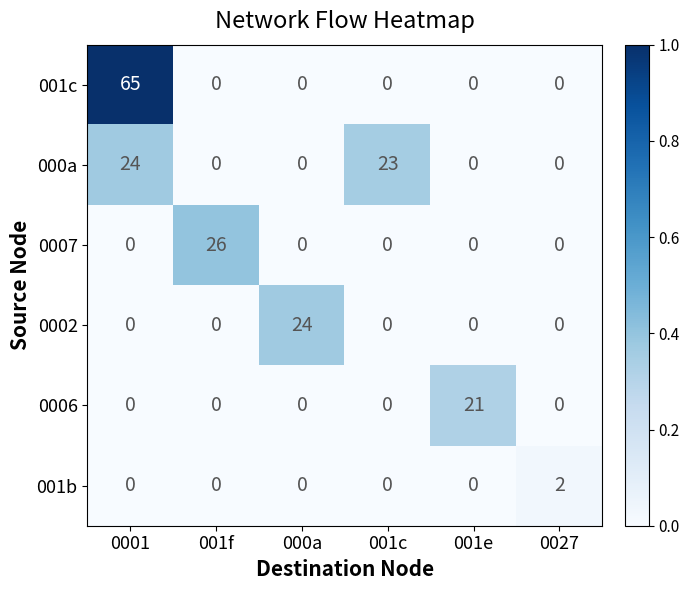

Count the number of categories in the chart.

6